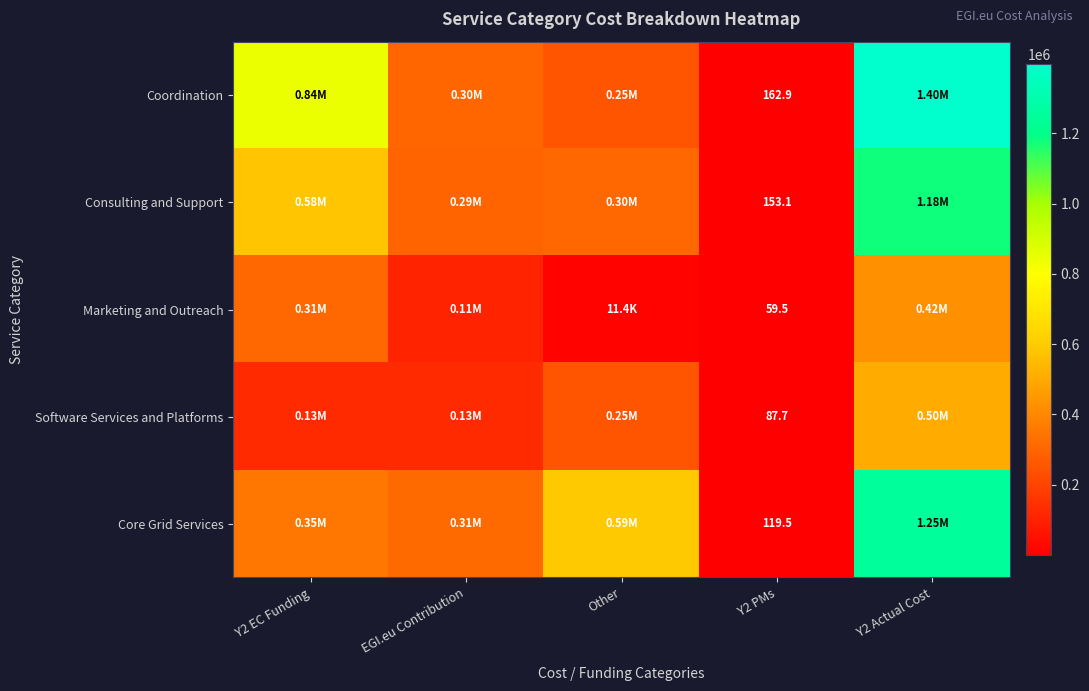

What is the difference between the highest and lowest values at Y2 EC Funding?

715001.3